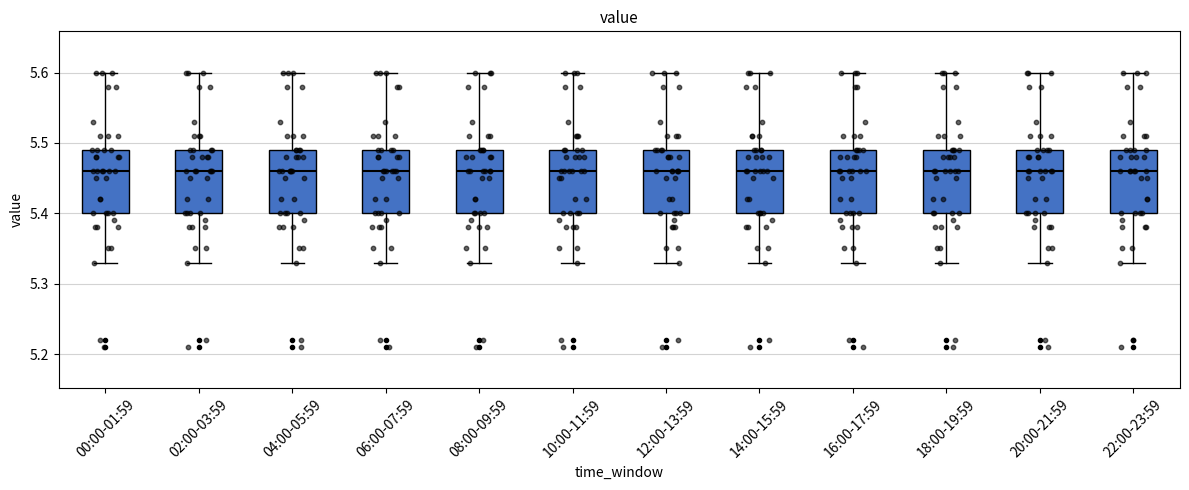

Reading left to right, read every box against the y-axis: the position of its median line, the range the box covers, and the ends of its whiskers. The values are not printed on the chart, so give them approximately, as read against the axis.

00:00-01:59: median 5.46, box 5.40 to 5.49, whiskers 5.33 to 5.60
02:00-03:59: median 5.46, box 5.40 to 5.49, whiskers 5.33 to 5.60
04:00-05:59: median 5.46, box 5.40 to 5.49, whiskers 5.33 to 5.60
06:00-07:59: median 5.46, box 5.40 to 5.49, whiskers 5.33 to 5.60
08:00-09:59: median 5.46, box 5.40 to 5.49, whiskers 5.33 to 5.60
10:00-11:59: median 5.46, box 5.40 to 5.49, whiskers 5.33 to 5.60
12:00-13:59: median 5.46, box 5.40 to 5.49, whiskers 5.33 to 5.60
14:00-15:59: median 5.46, box 5.40 to 5.49, whiskers 5.33 to 5.60
16:00-17:59: median 5.46, box 5.40 to 5.49, whiskers 5.33 to 5.60
18:00-19:59: median 5.46, box 5.40 to 5.49, whiskers 5.33 to 5.60
20:00-21:59: median 5.46, box 5.40 to 5.49, whiskers 5.33 to 5.60
22:00-23:59: median 5.46, box 5.40 to 5.49, whiskers 5.33 to 5.60